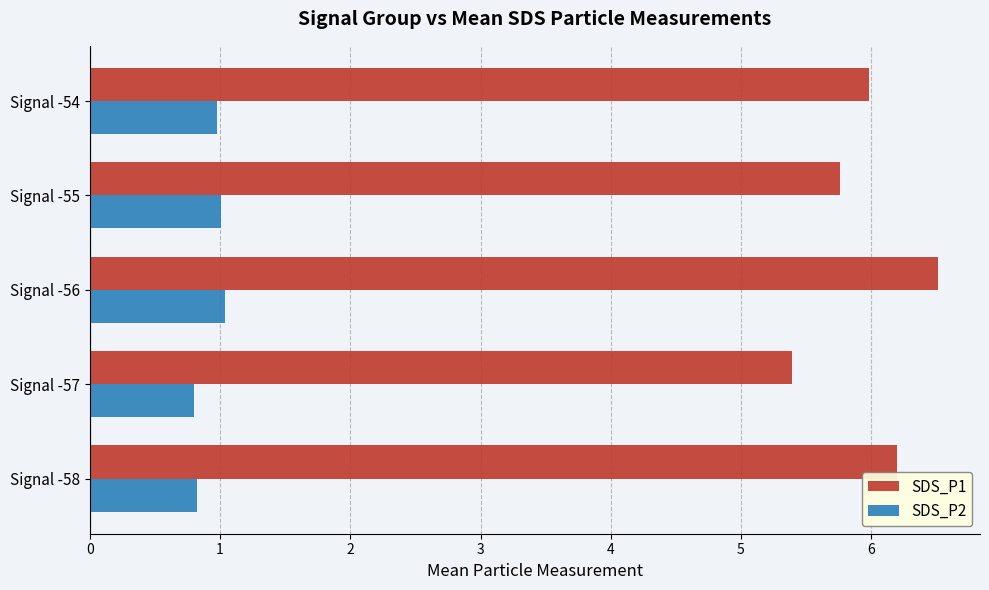

List the series in order of their peak value, lowest first.

SDS_P2, SDS_P1